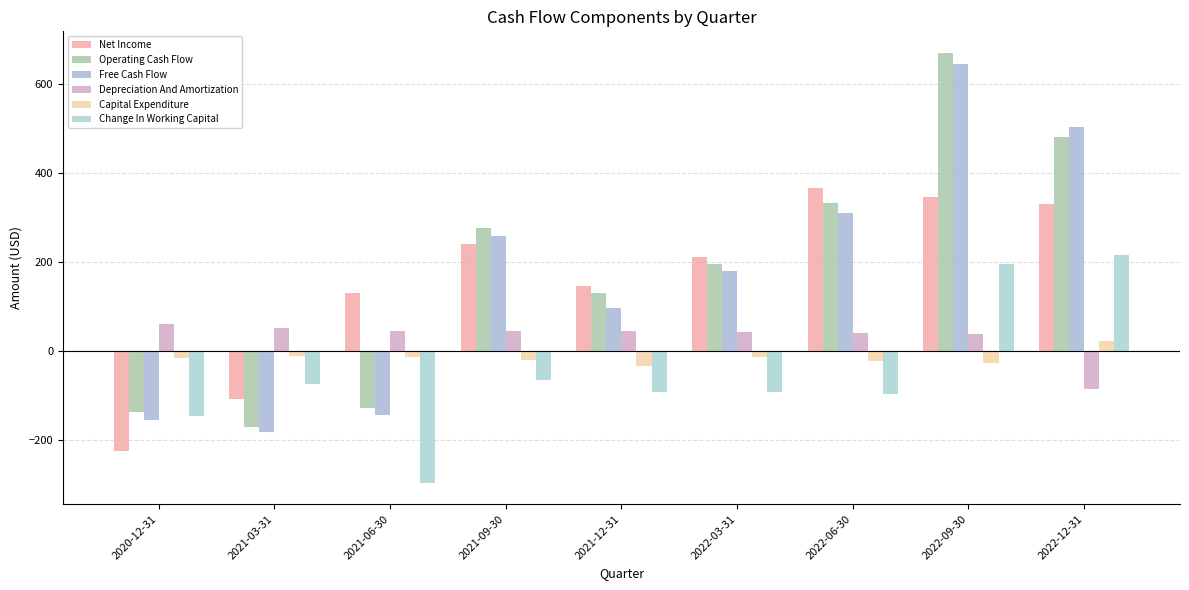

What is the label of the 8th bar from the right?

2021-03-31